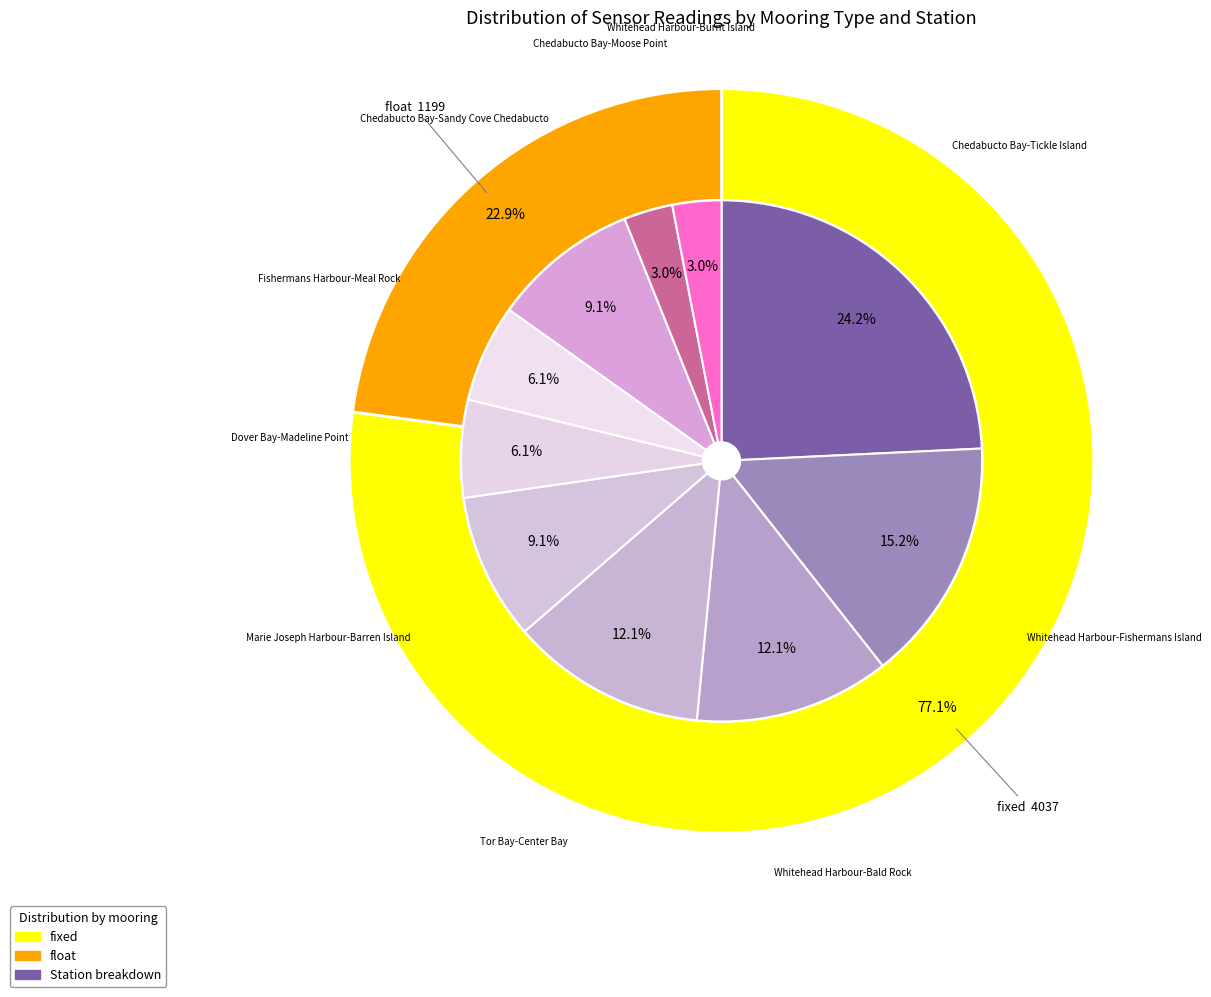

Do fixed and Whitehead Harbour-Fishermans Island together represent more than half of the pie?

No